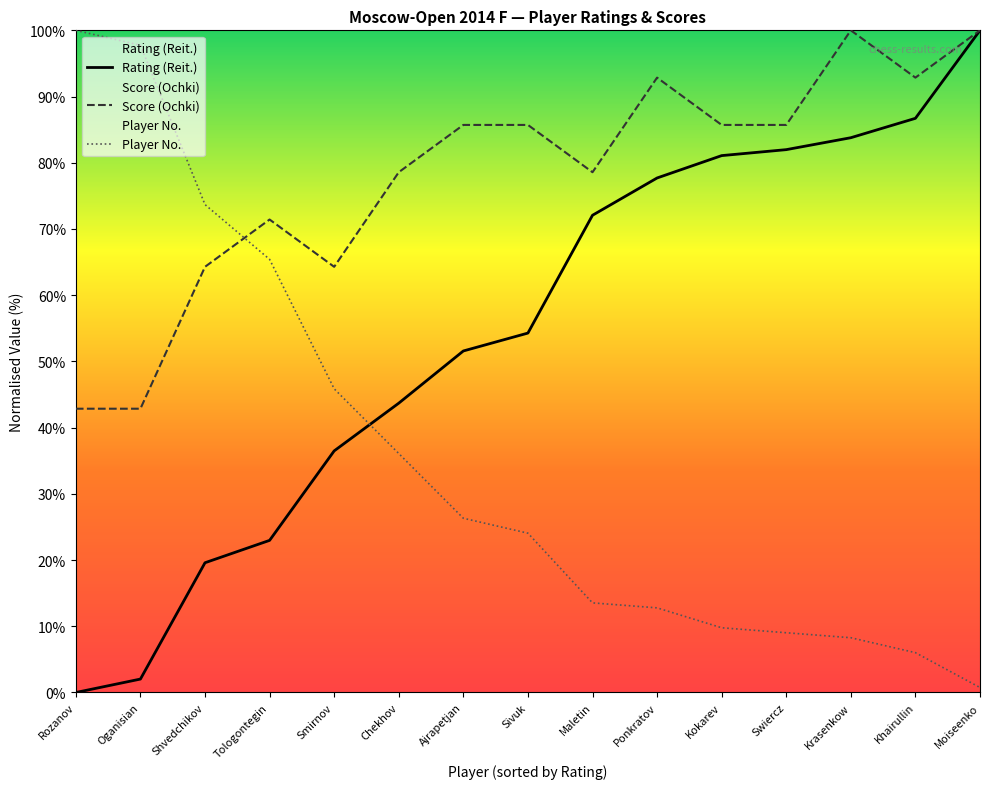

True or false: Score (Ochki) has more than 0 points higher than both neighbors.

True